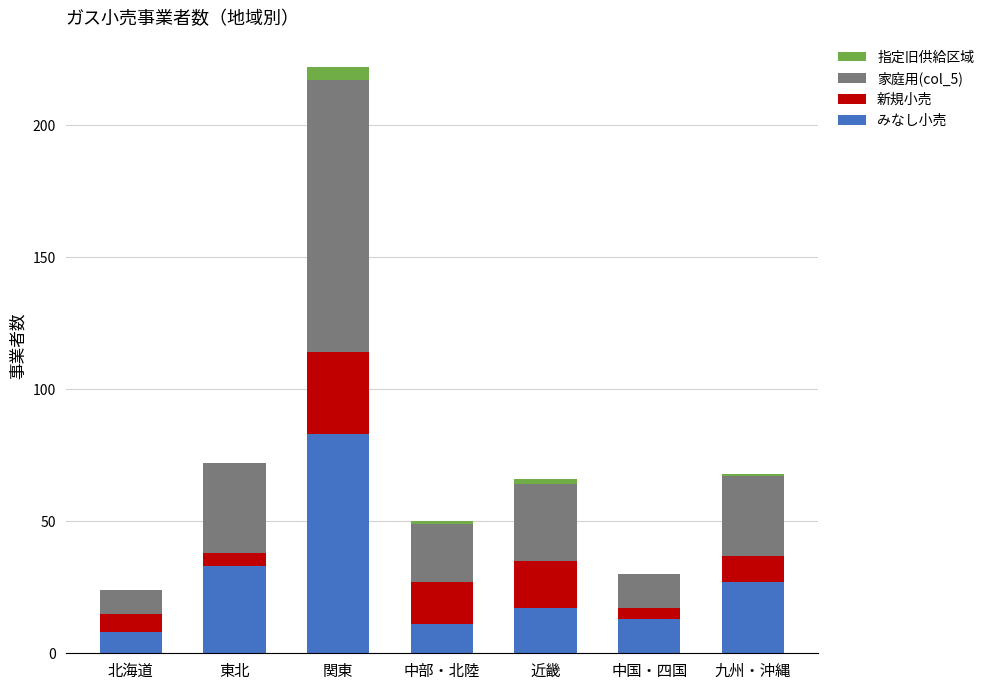

At which label is みなし小売 closest to 45?

東北